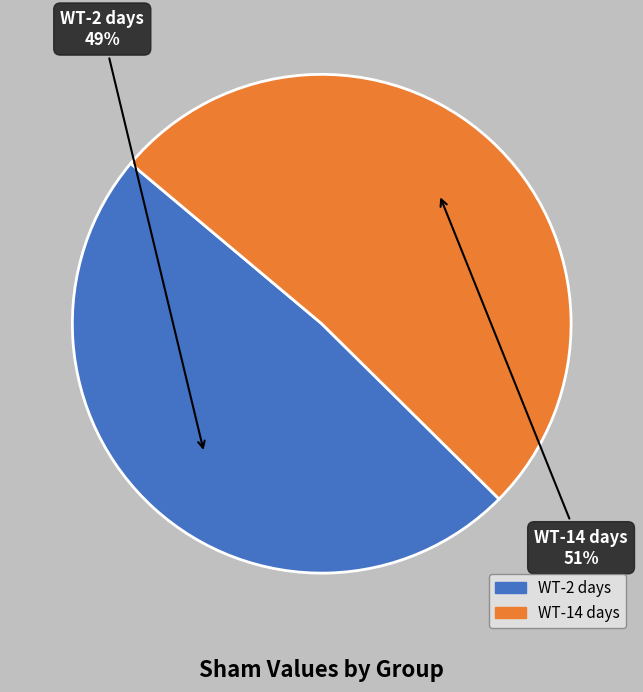

Is it true that WT-2 days is 35% of the pie?

False